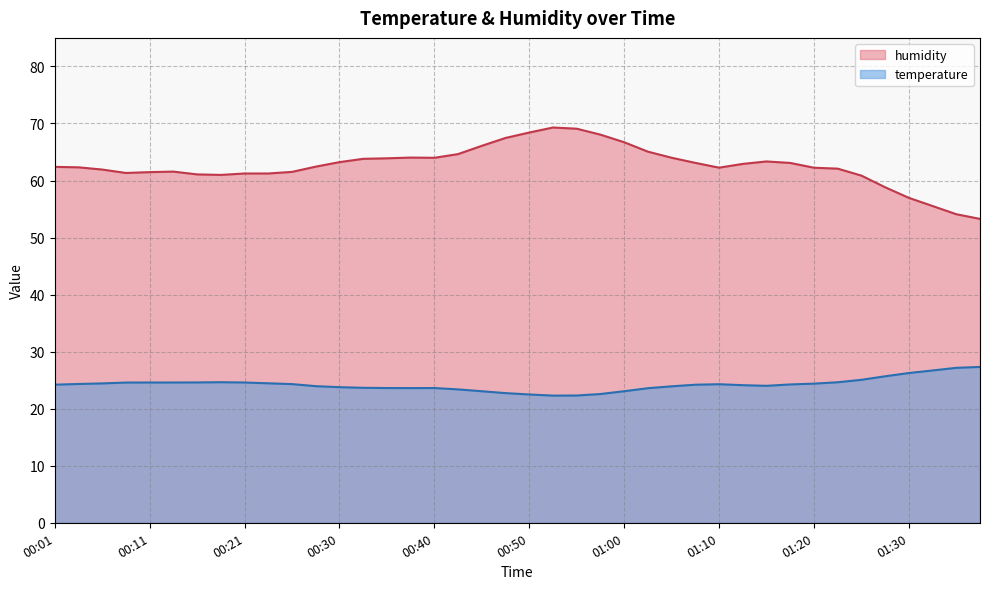

At 00:40, list the series in order from smallest to largest.

temperature, humidity